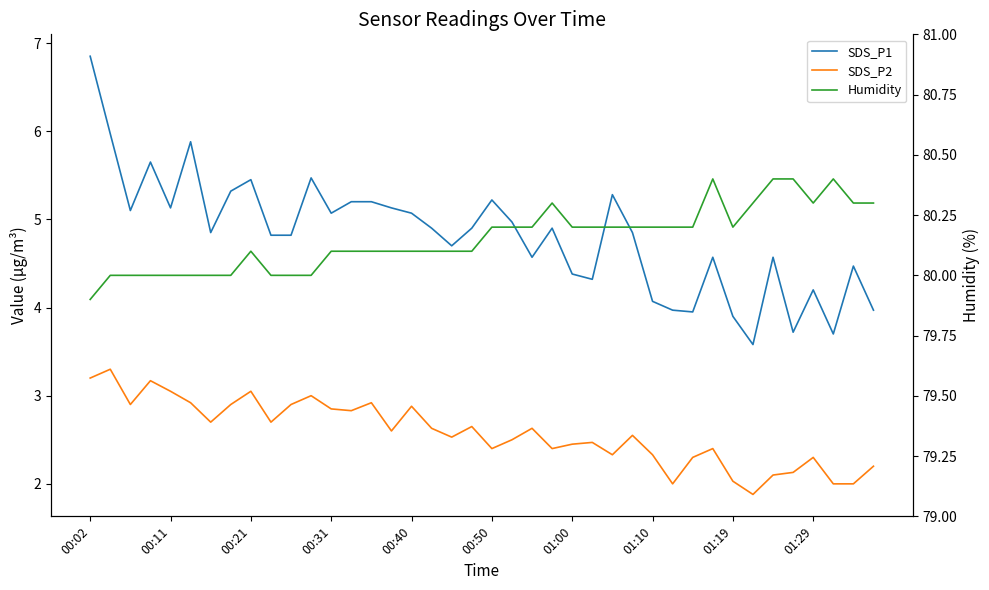

How many data points does each series have?

40